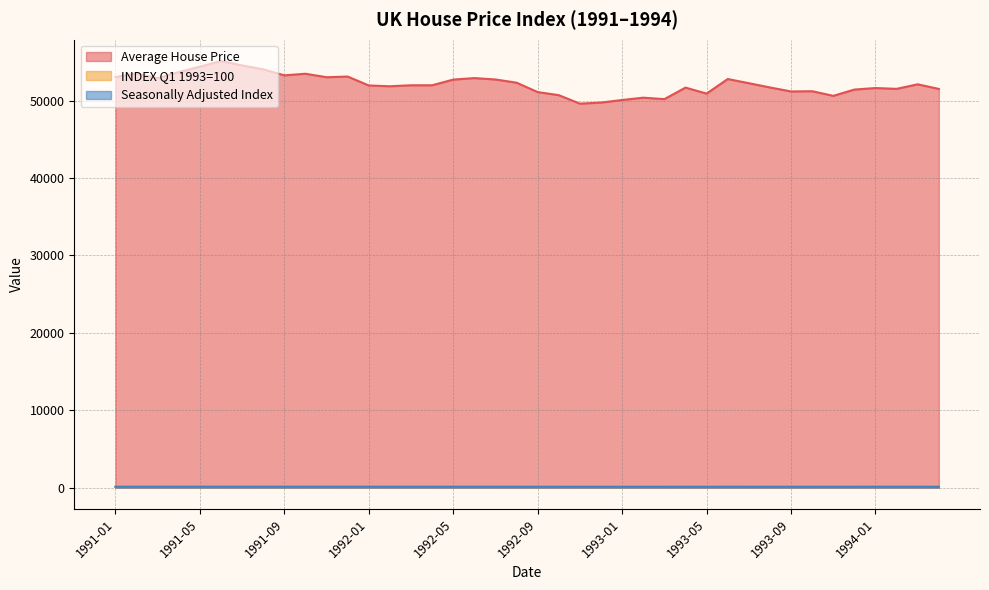

Between 1992-01 and 1993-03, which series saw the biggest shift?

Average House Price